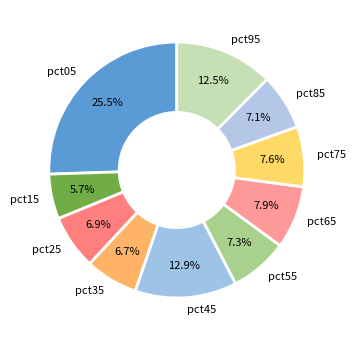

Count the number of slices in the pie.

10